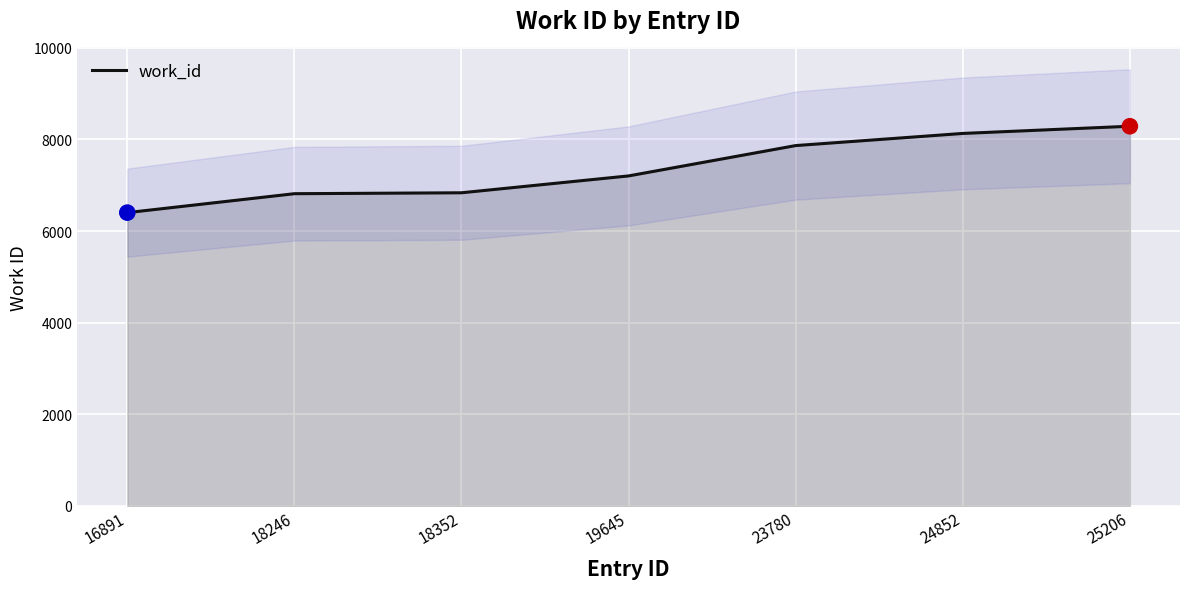

What is the change in value from 18352 to 25206?

+1452